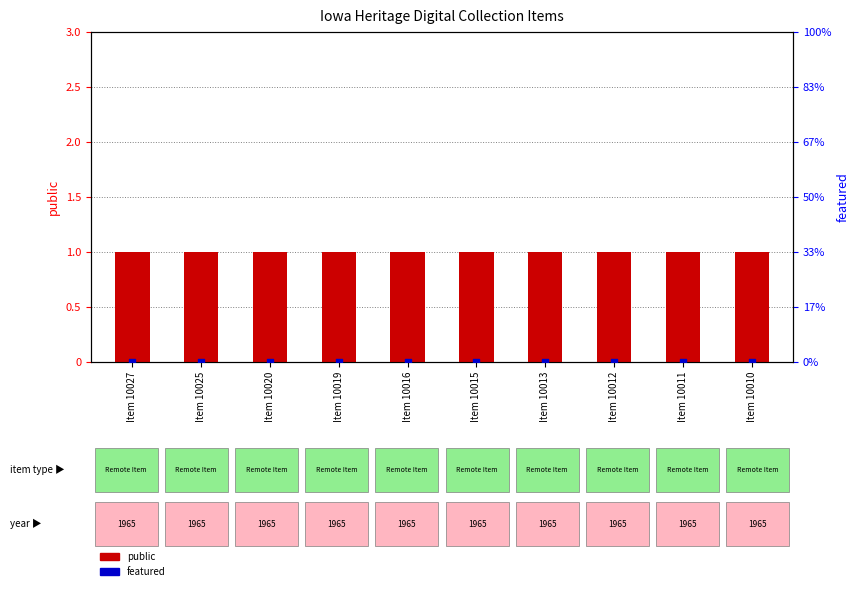

What is the total value across all series at Item 10019?

1